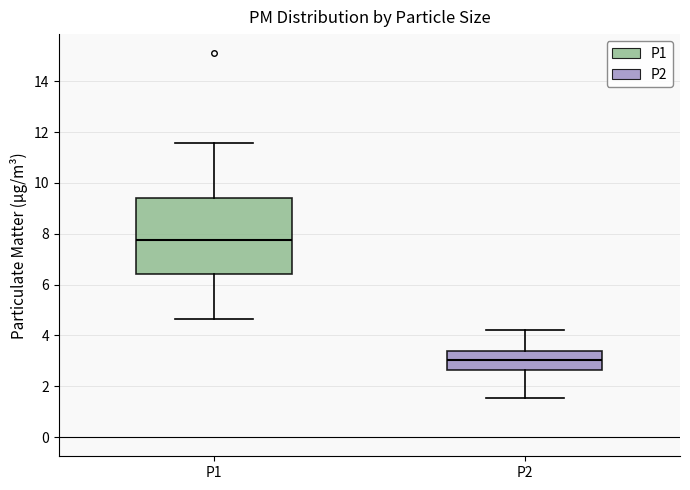

Which box's median line is the lowest?

P2